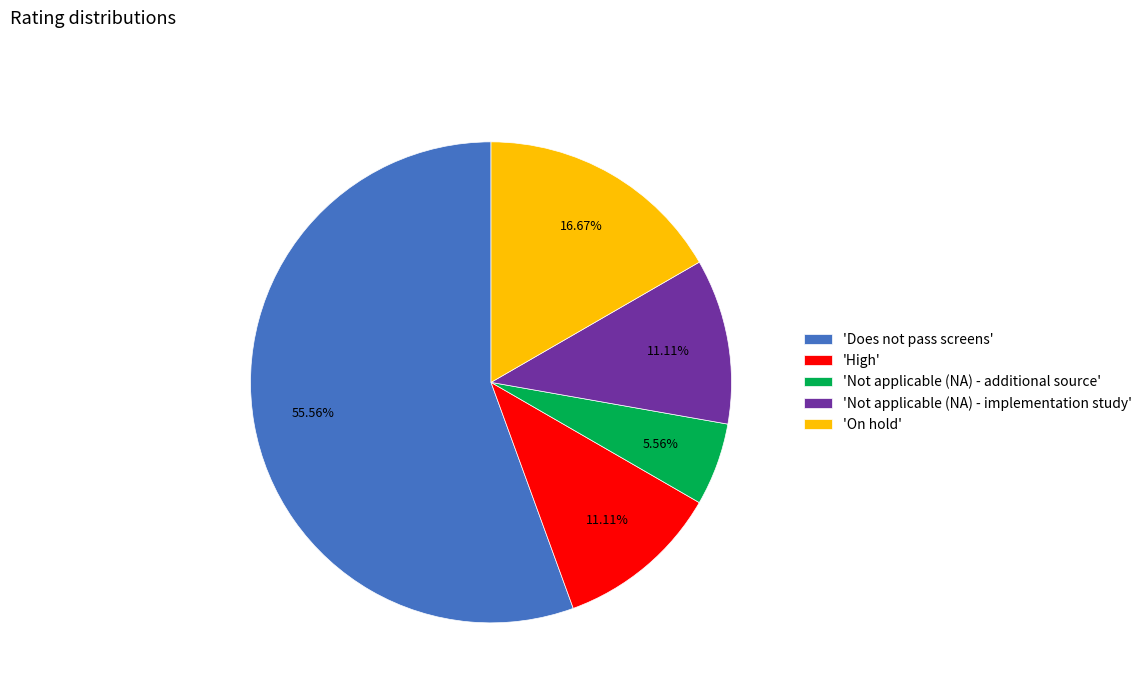

Does 'High' account for over 50% of the chart?

No